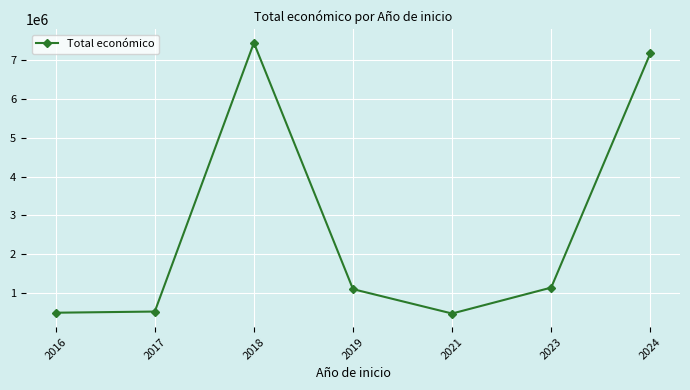

Is this an area chart (filled region under the line)?

No